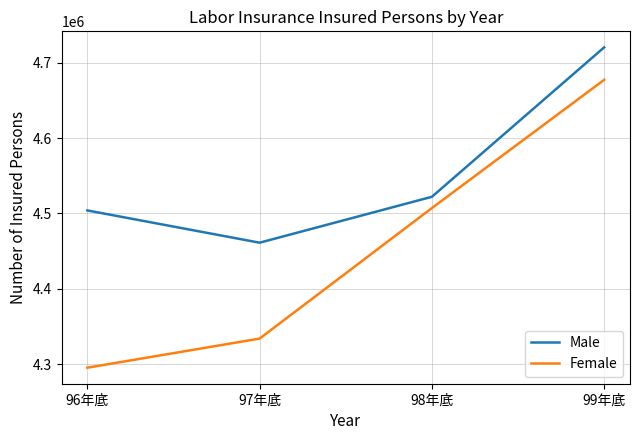

Is the value of Male at 99年底 greater than the value of Female at 98年底?

Yes